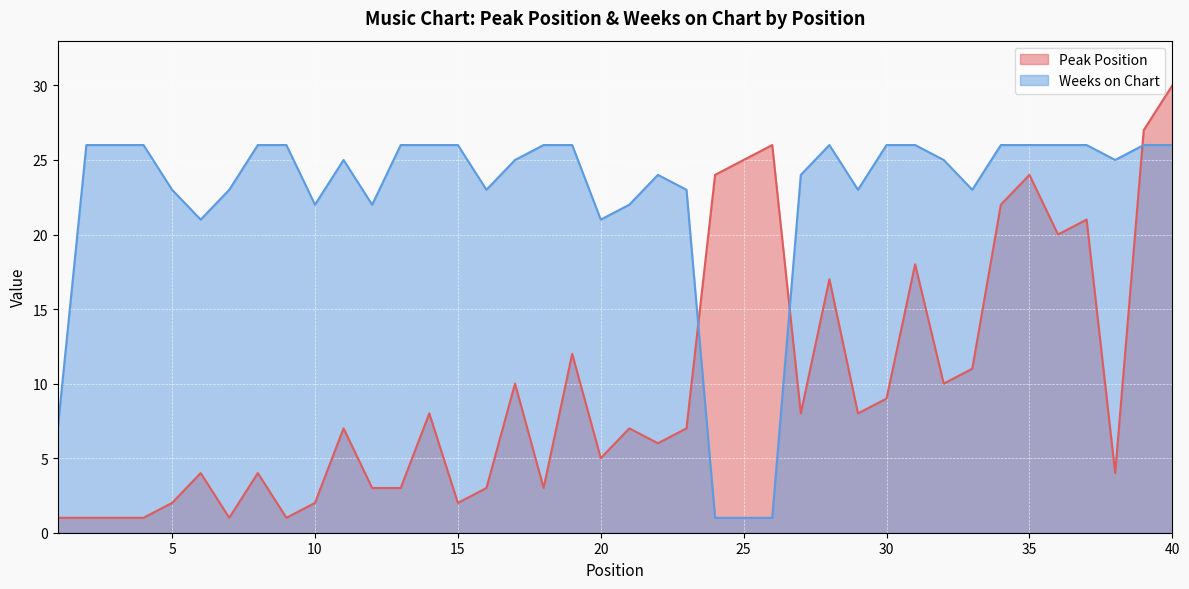

Which series has the largest total across all categories?

Weeks on Chart